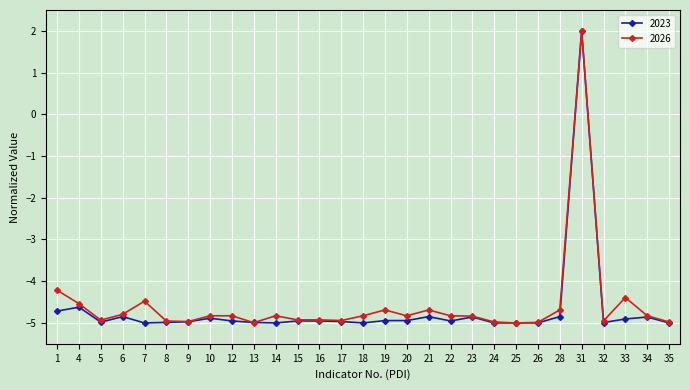

The value of 2026 at 12 is -7.8. True or false?

False